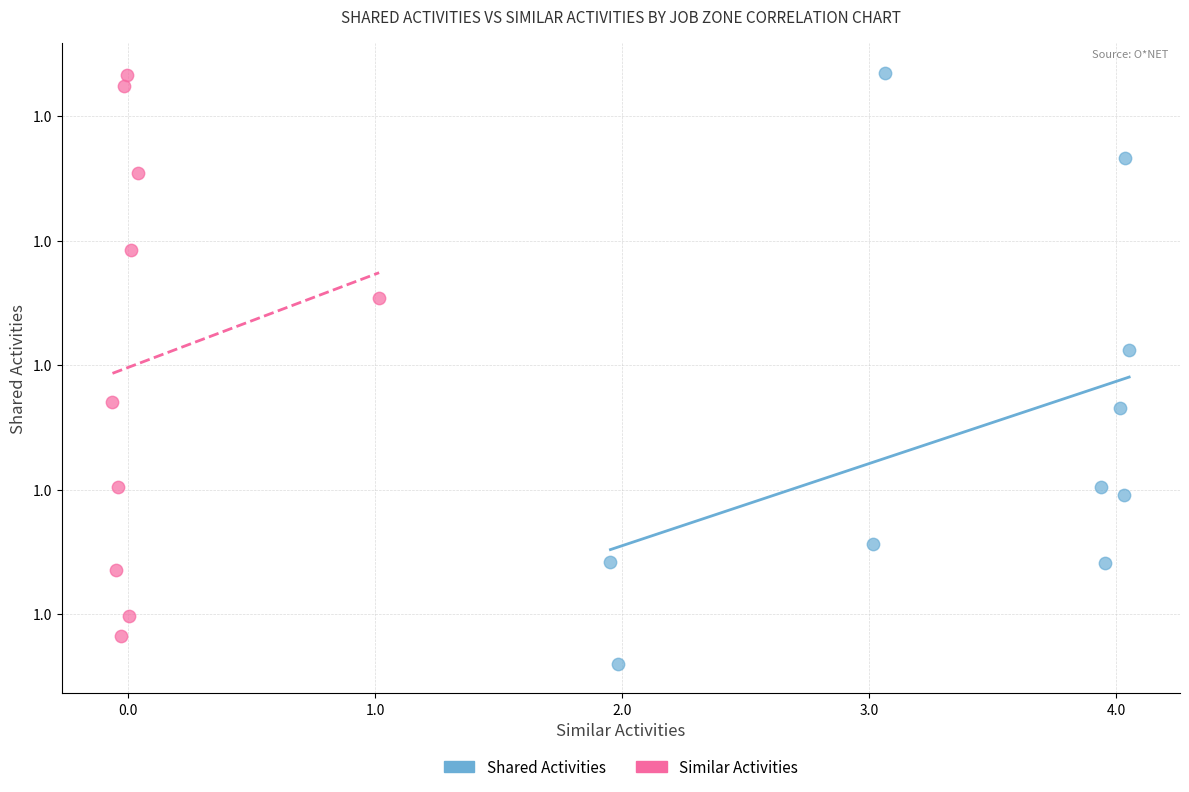

What are all the series names shown in the legend?

Shared Activities, Similar Activities